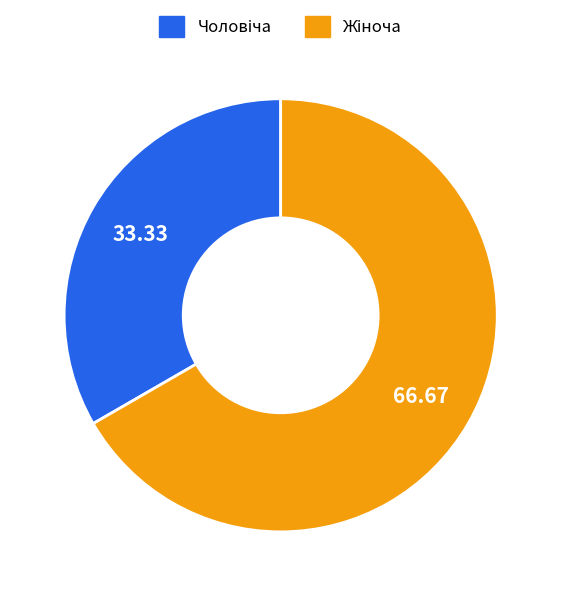

Is there any slice that represents more than half of the pie?

Yes